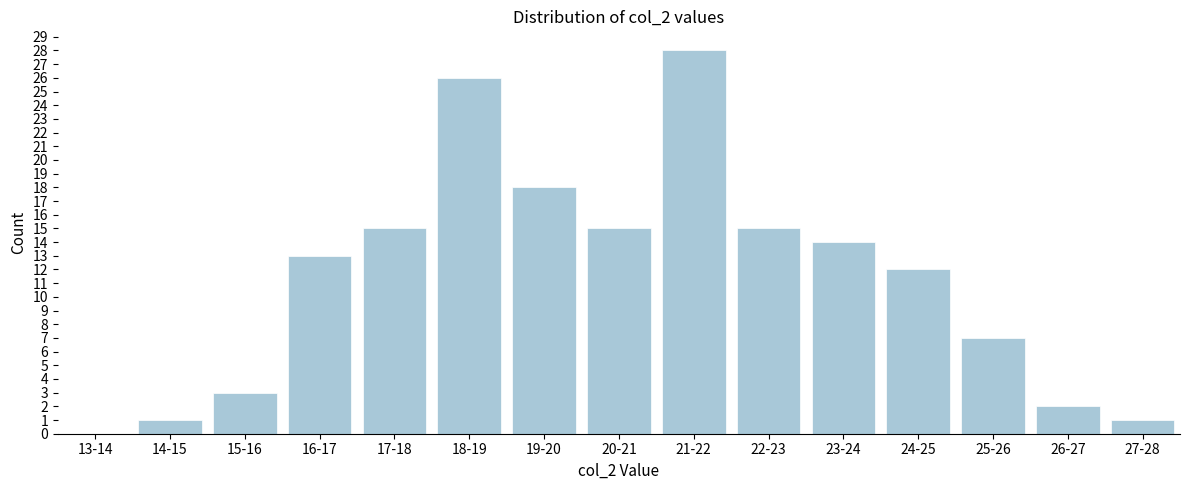

Reading left to right, extract all data points from this chart.

13-14=0	14-15=1	15-16=3	16-17=13	17-18=15	18-19=26	19-20=18	20-21=15	21-22=28	22-23=15	23-24=14	24-25=12	25-26=7	26-27=2	27-28=1